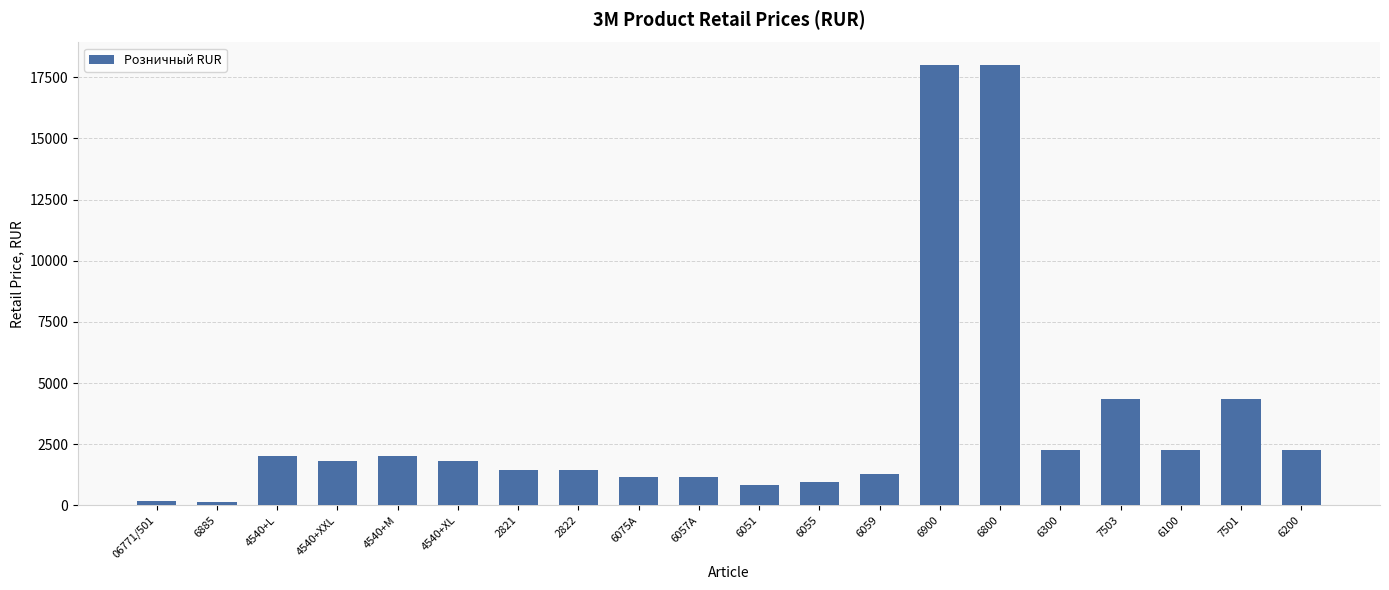

The value at 6300 is 2255. True or false?

True